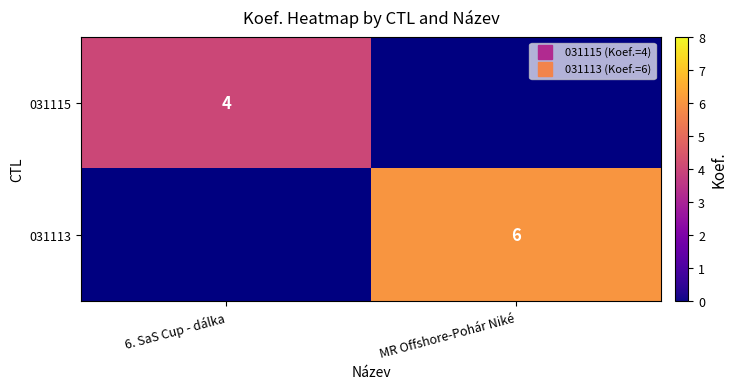

At which category does the chart reach its minimum across all series?

MR Offshore-Pohár Niké